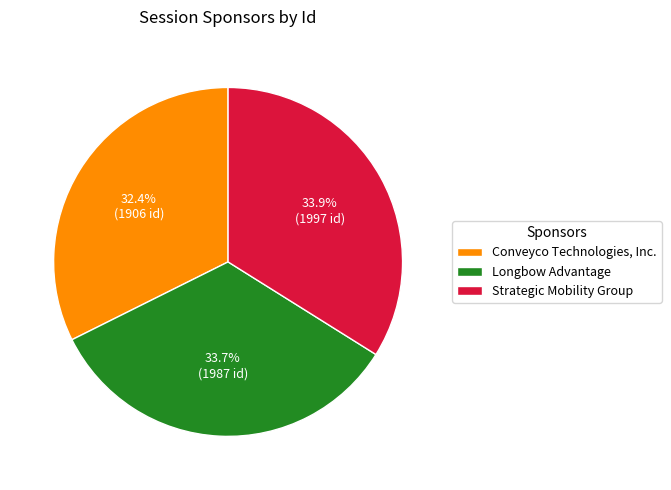

How many slices are in this pie chart?

3